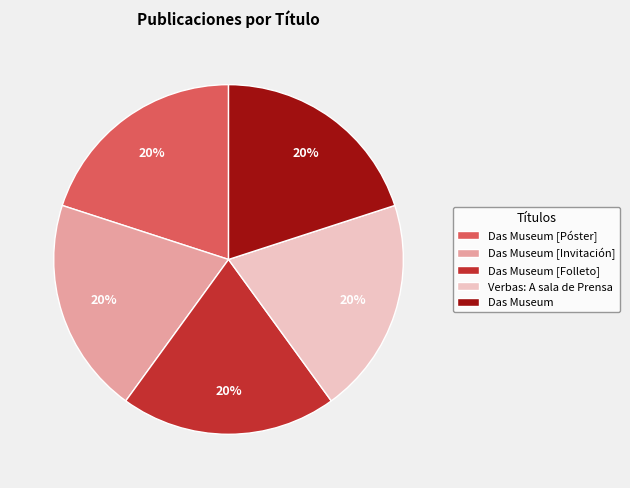

Combined, do Das Museum [Póster] and Das Museum [Folleto] account for over 50%?

No